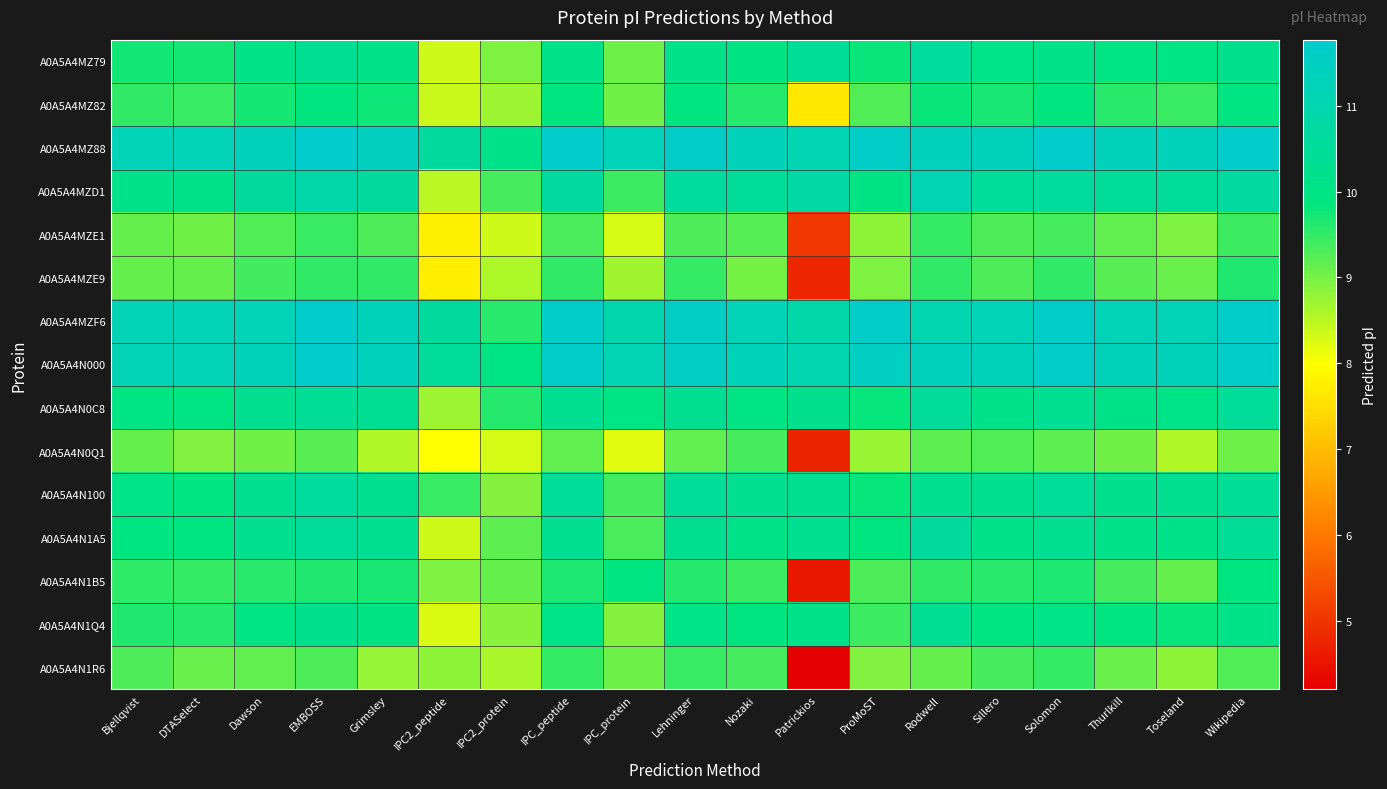

Which has a higher value, Lehninger or Grimsley?

Lehninger